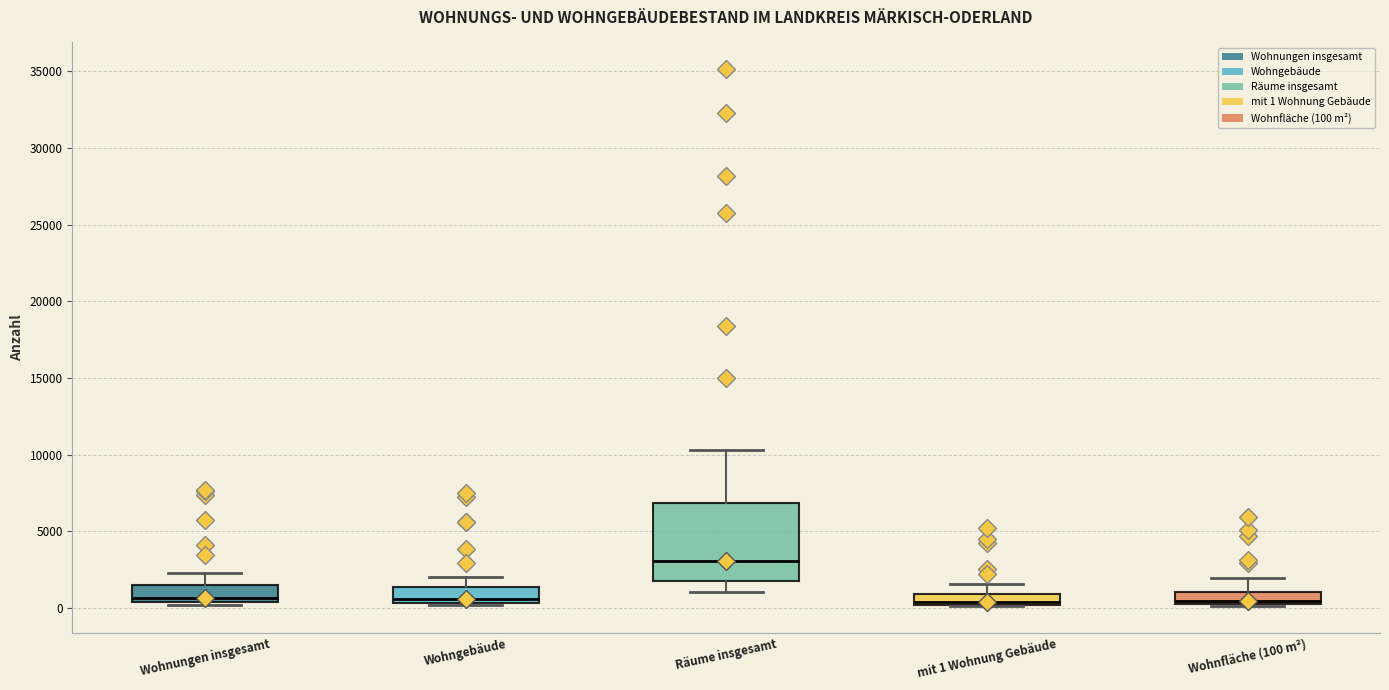

Which box is the tallest, from its lower edge to its upper edge?

Räume insgesamt